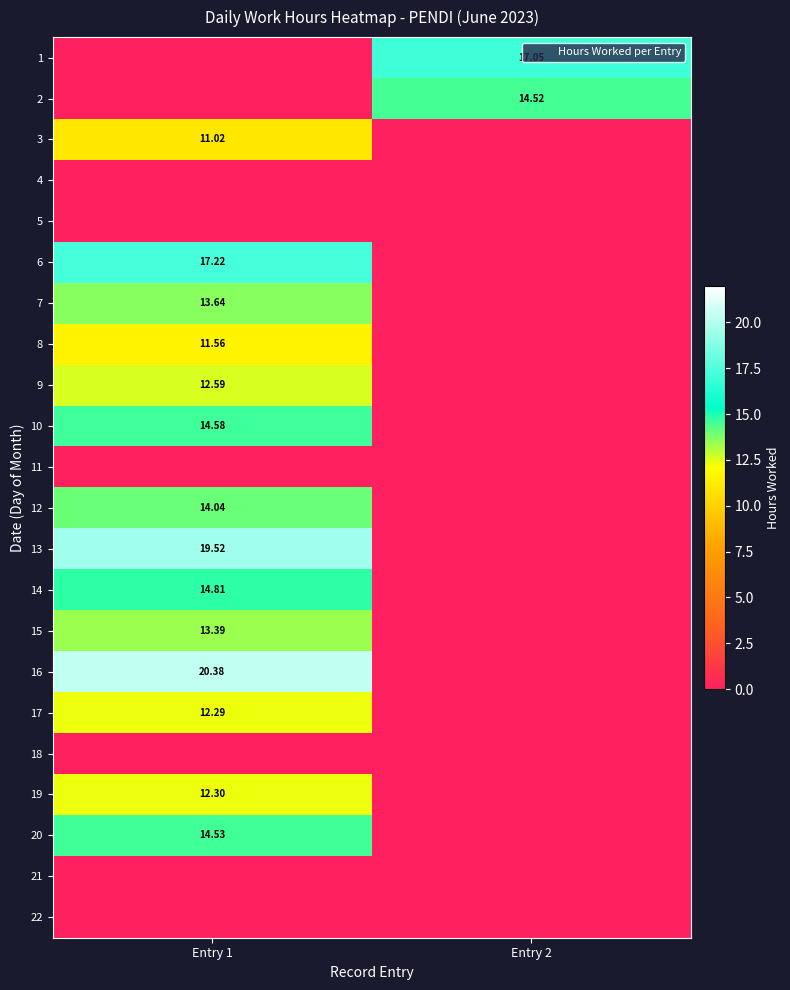

True or false: 7 has a value of 8.0 at Entry 1.

False